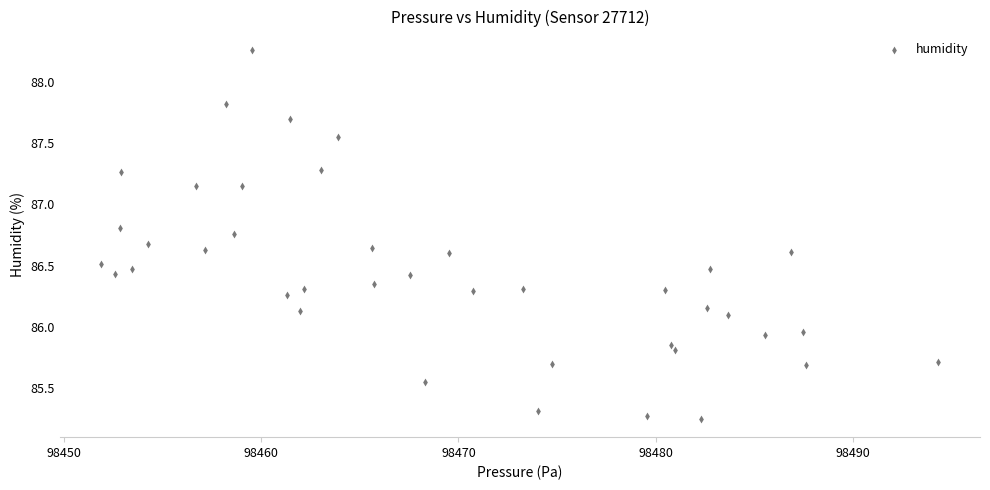

What is the range of Y values (max minus min)?

3.0